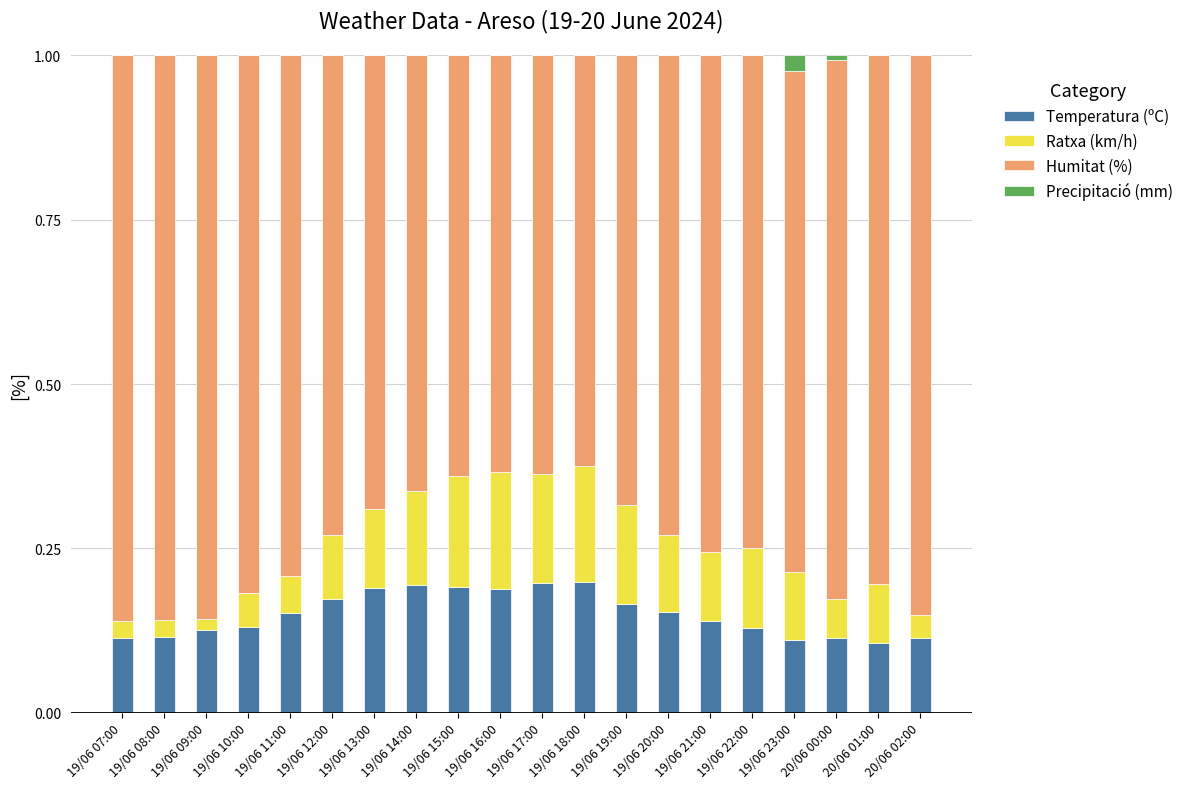

Is it true that Temperatura (ºC) equals 0.2 at 19/06 21:00?

False